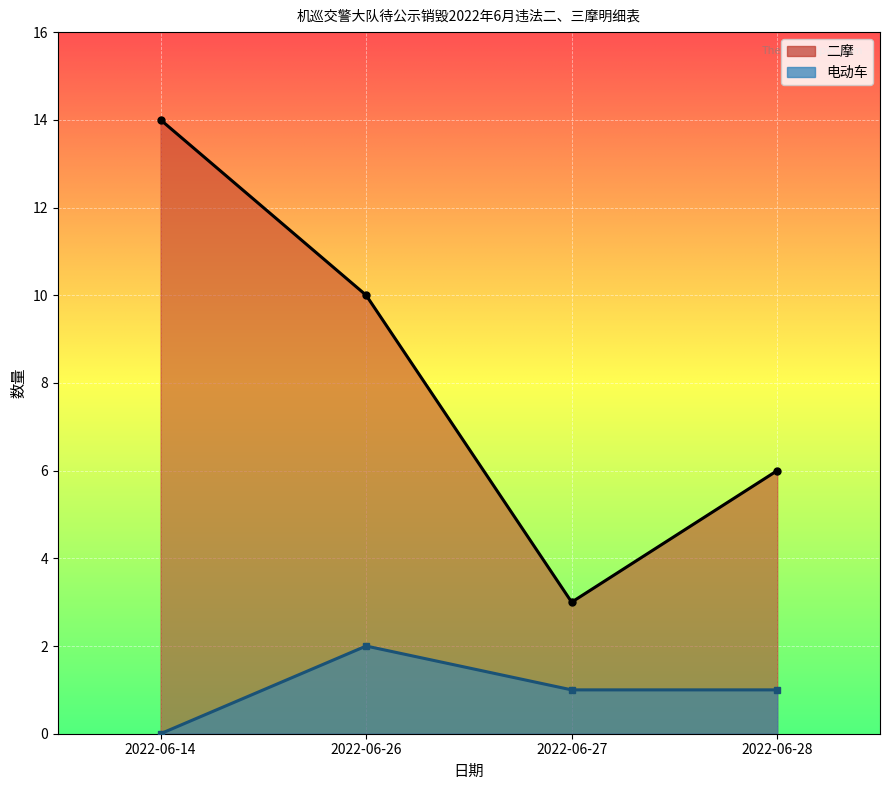

What is the value of the 电动车_line point at the 2nd from the left?

2